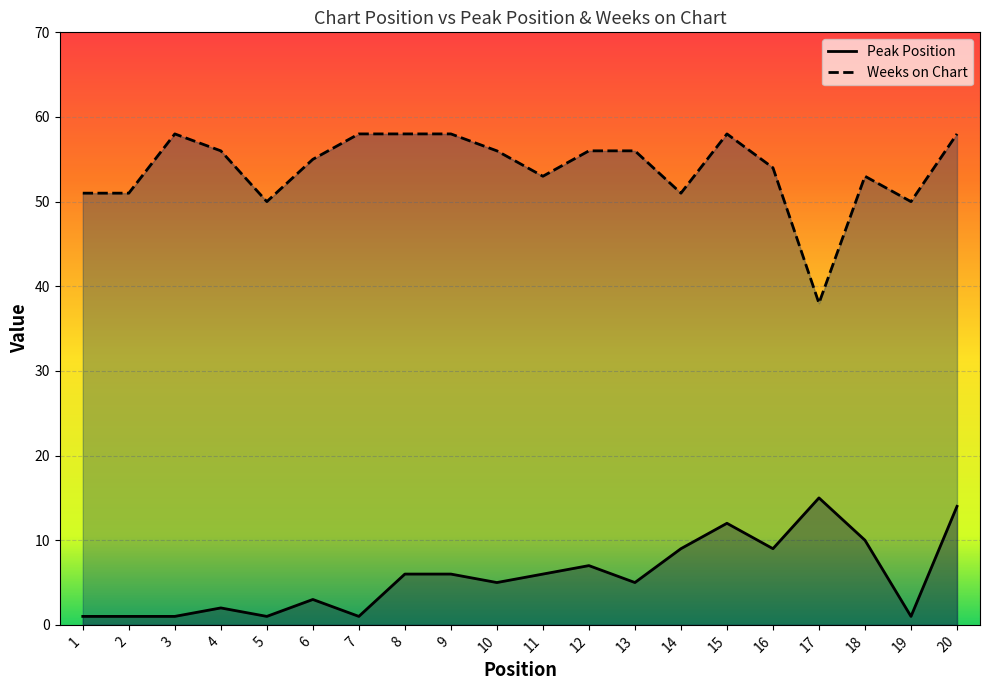

What are all the series names shown in the legend?

Peak Position, Weeks on Chart